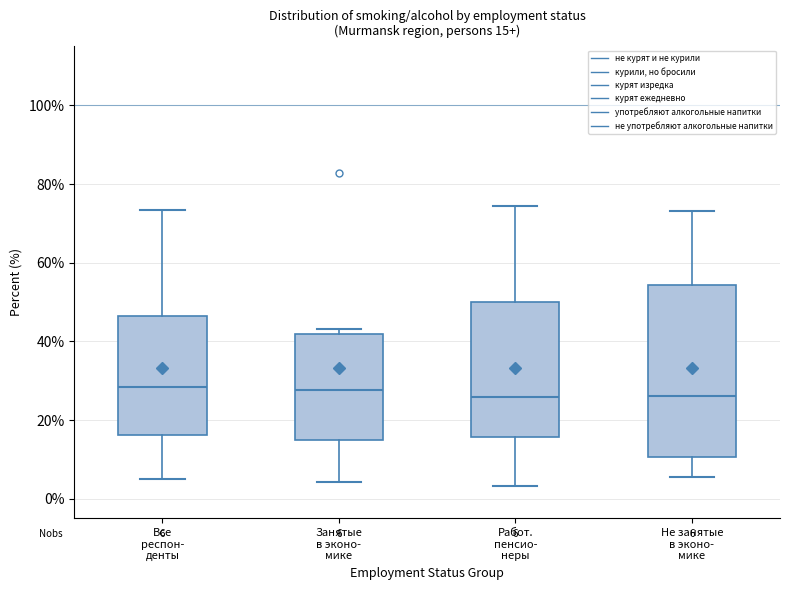

Which box is the tallest, from its lower edge to its upper edge?

Не занятые в эконо- мике